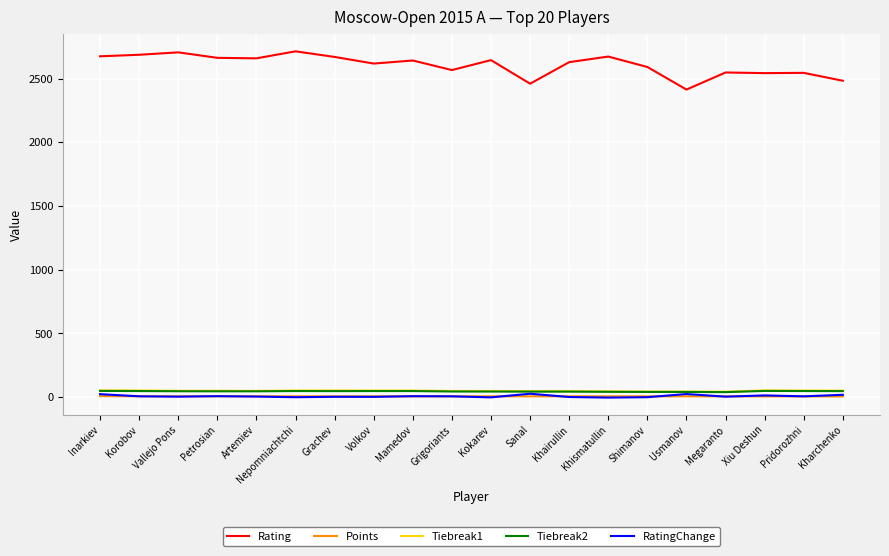

How many values in the Rating series are below 2642?

10